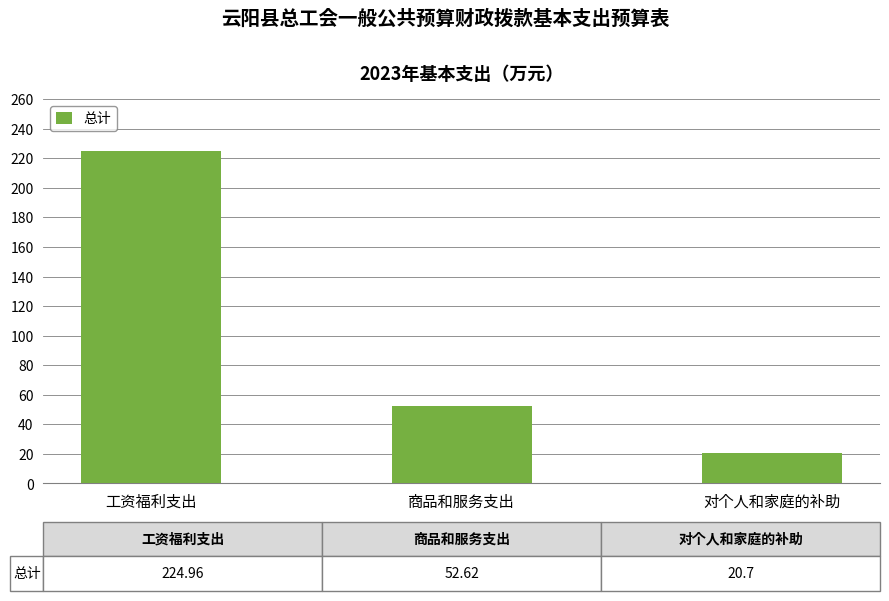

What value does the data have at 工资福利支出?

225.0